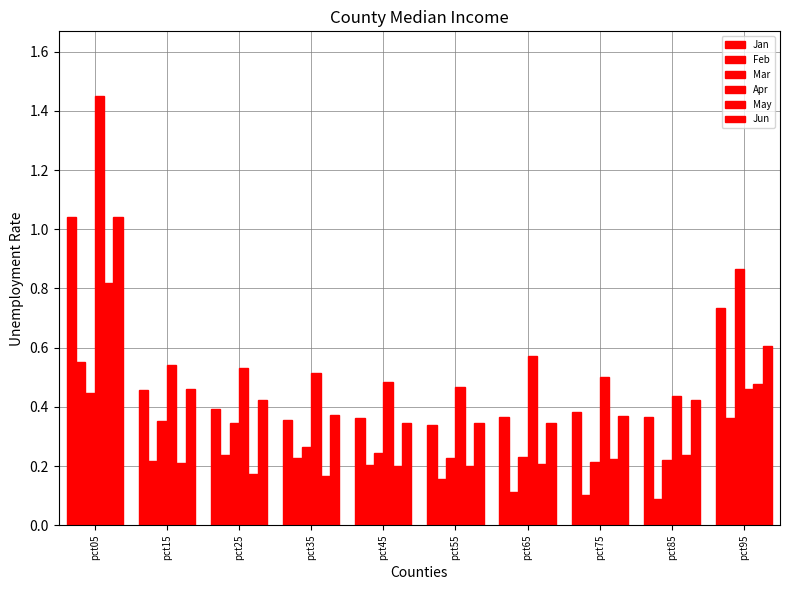

What is the total value across all series at pct65?

1.8